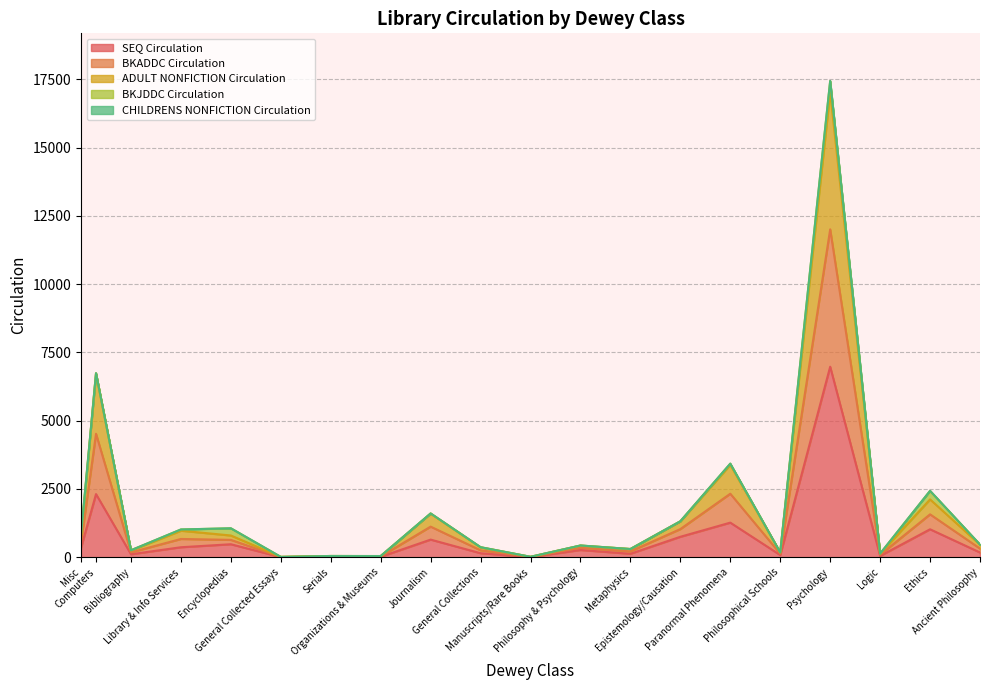

What is the label of the 8th point from the left?

Organizations & Museums